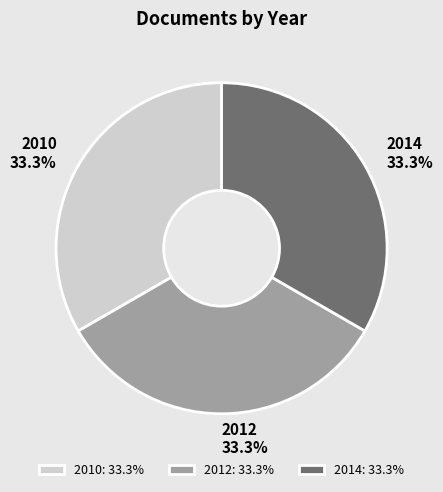

The 2010 slice represents 42% of the pie. True or false?

False